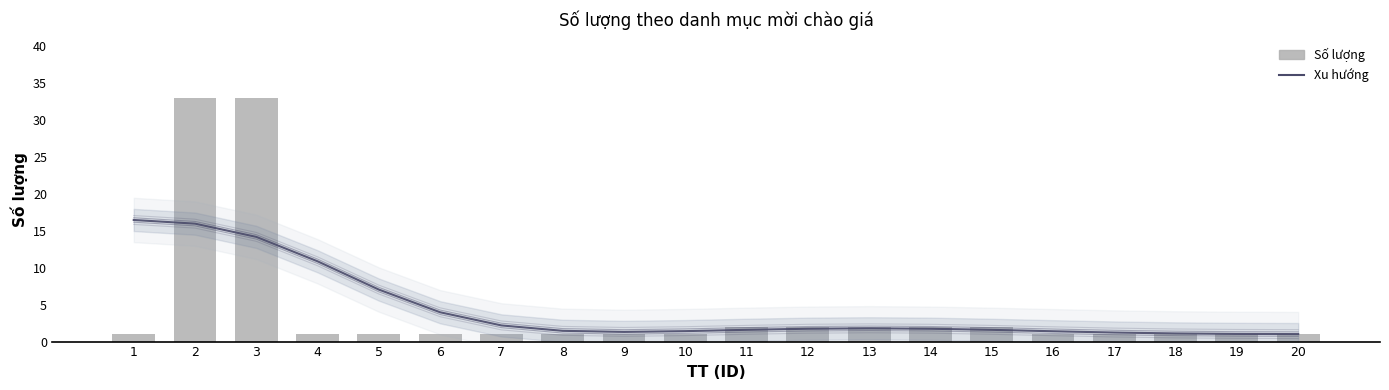

What is the highest value of the Số lượng series?

33.0